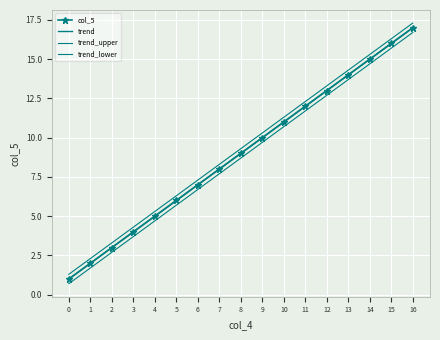

List the labels in order of col_5 value, largest first.

16, 15, 14, 13, 12, 11, 10, 9, 8, 7, 6, 5, 4, 3, 2, 1, 0